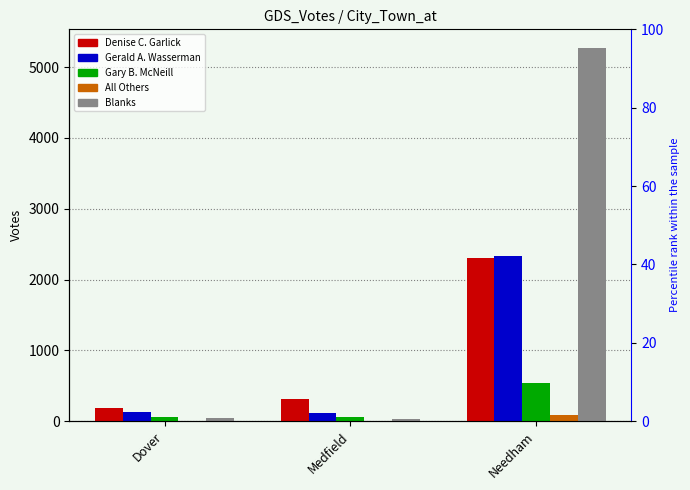

Reading right to left, transcribe all the data shown in this chart.

Denise C. Garlick: 2311	308	180
Gerald A. Wasserman: 2337	112	122
Gary B. McNeill: 533	64	56
All Others: 84	0	1
Blanks: 5270	35	41